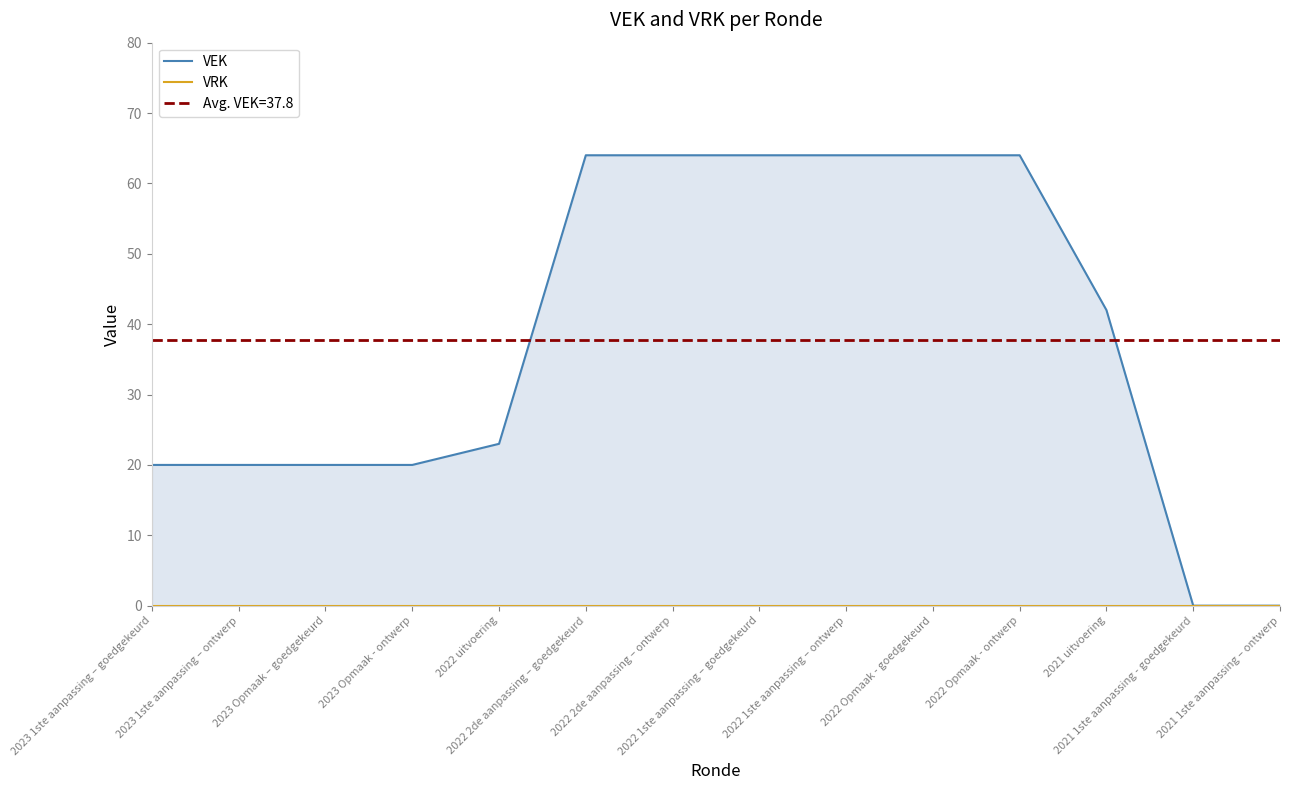

Which has a higher value, 2021 1ste aanpassing - goedgekeurd or 2022 2de aanpassing – ontwerp?

2022 2de aanpassing – ontwerp